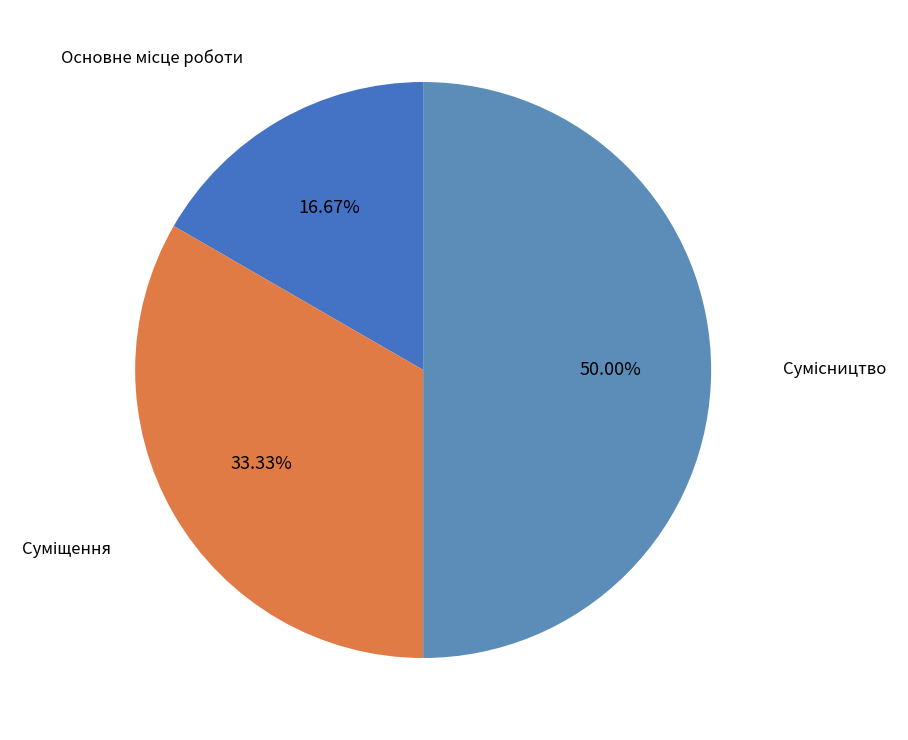

What portion of the pie excludes Основне місце роботи?

83.3%